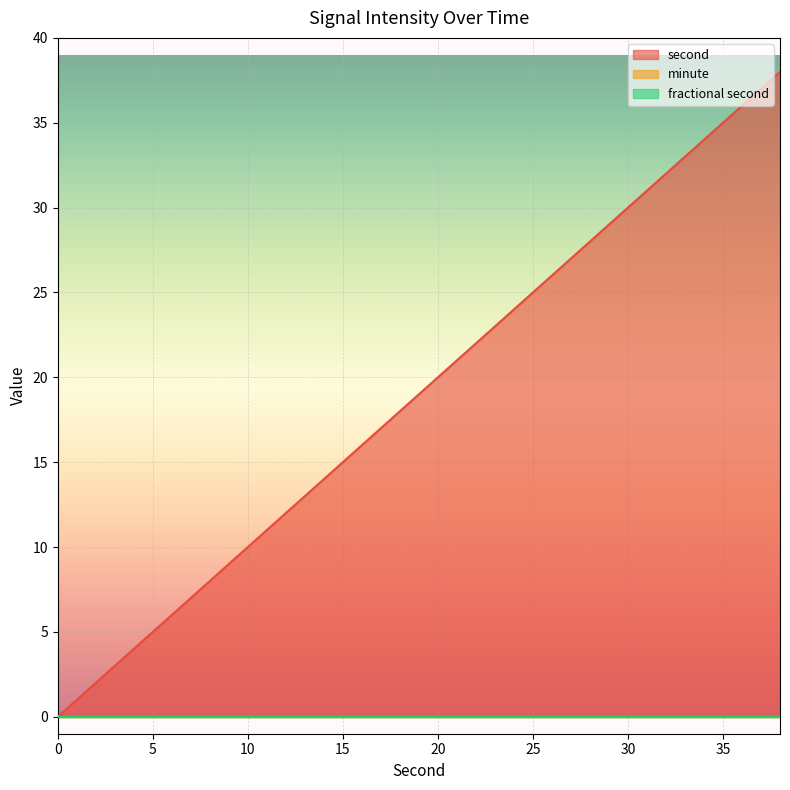

Is it true that second equals 7 at 14?

False